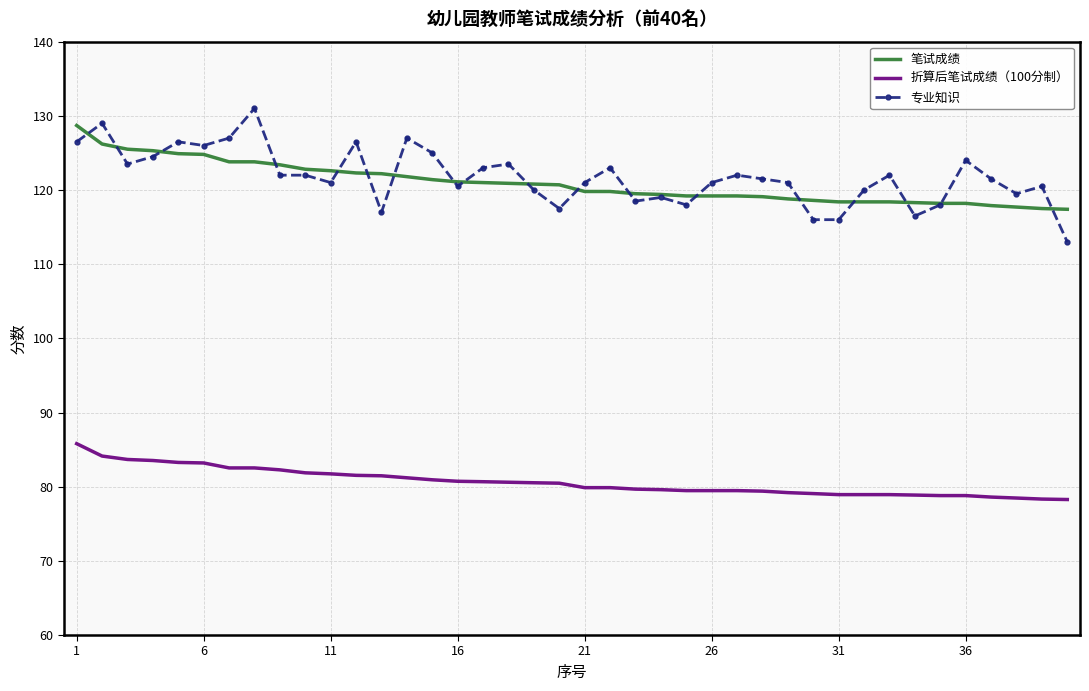

True or false: 折算后笔试成绩（100分制） and 笔试成绩 intersect in this chart.

False